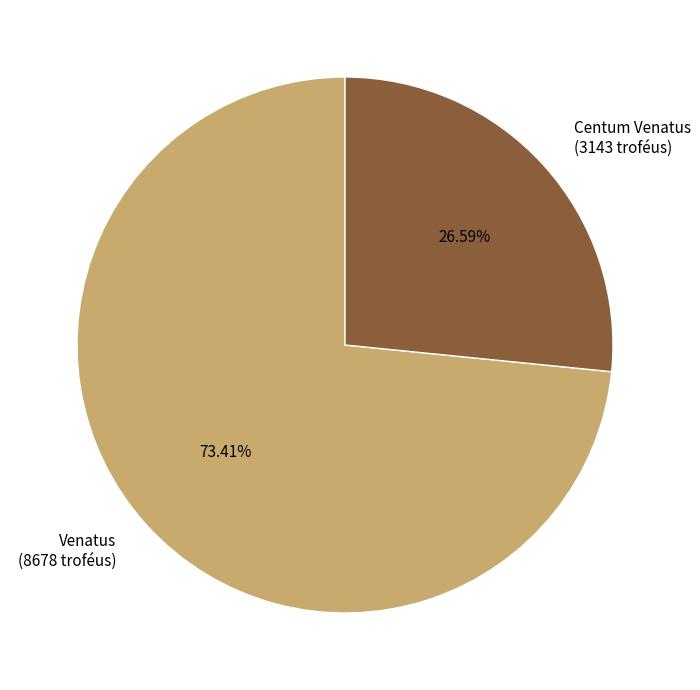

Does any single category account for the majority?

Yes